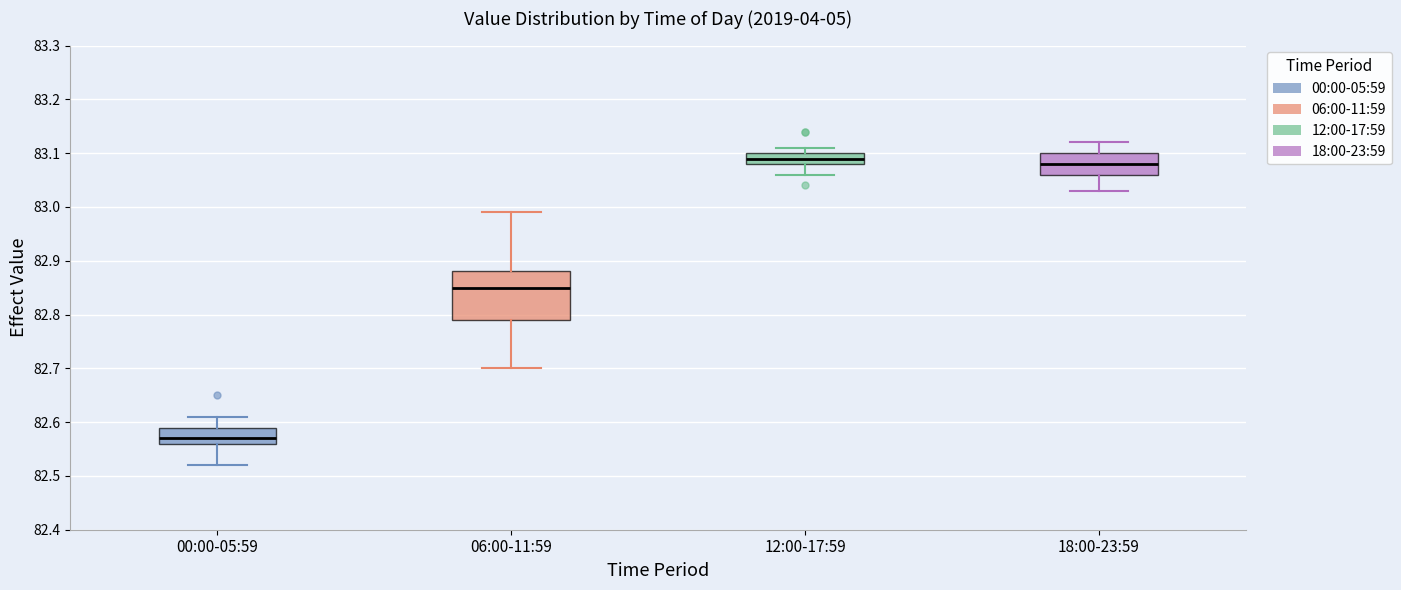

Reading left to right, transcribe this box plot: for each box, give where its median line is, the range the box spans, and where its two whiskers end, as read against the y-axis. The values are not printed on the chart, so give them approximately, as read against the axis.

00:00-05:59: median 82.57, box 82.56 to 82.59, whiskers 82.52 to 82.61
06:00-11:59: median 82.85, box 82.79 to 82.88, whiskers 82.70 to 82.99
12:00-17:59: median 83.09, box 83.08 to 83.10, whiskers 83.06 to 83.11
18:00-23:59: median 83.08, box 83.06 to 83.10, whiskers 83.03 to 83.12